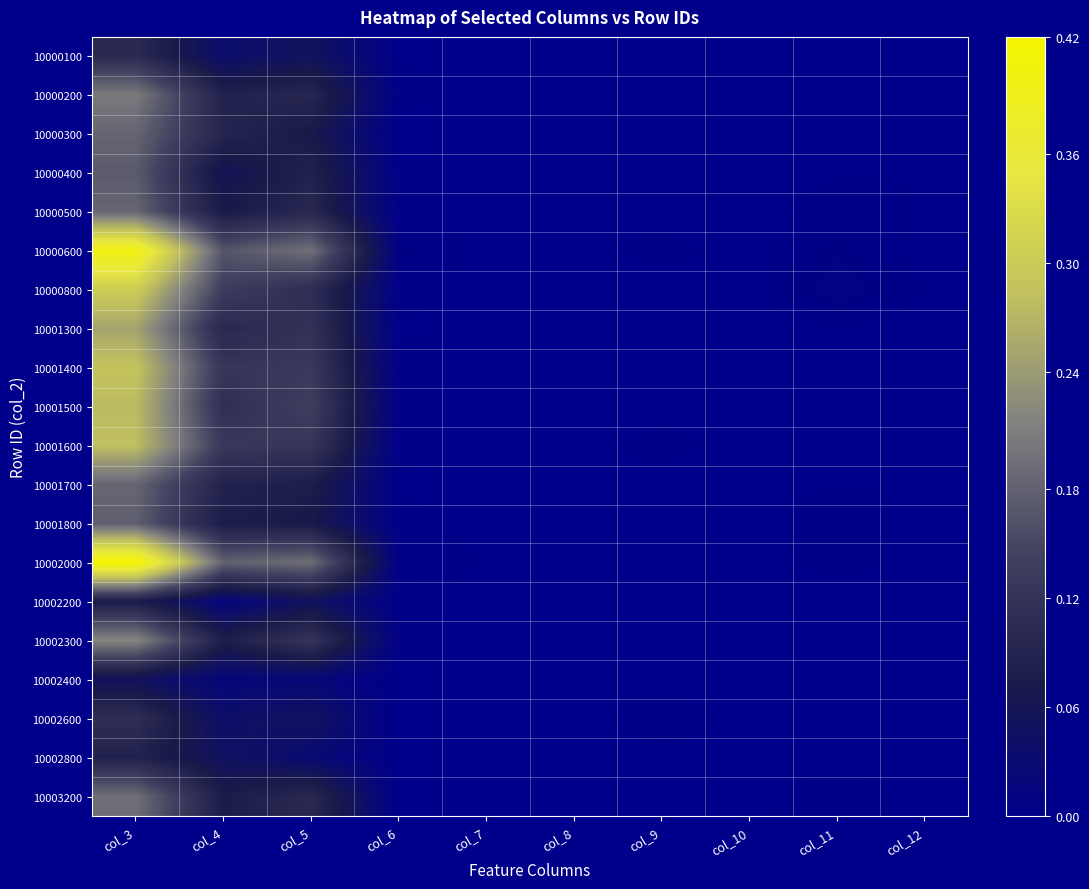

At how many categories does at least one series exceed 0?

9